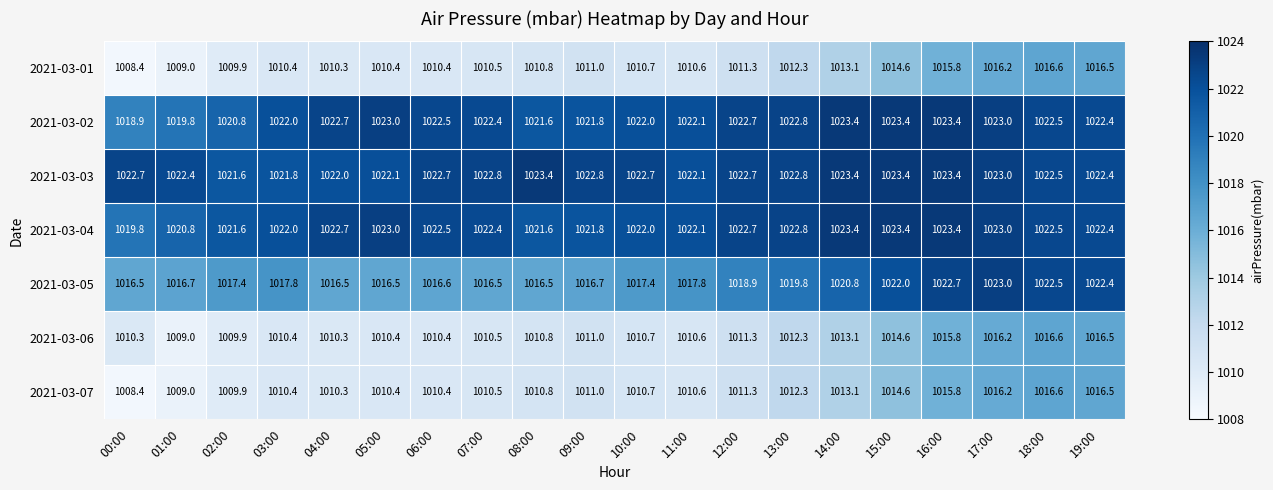

Is it true that 2021-03-02 equals 1022.7 at 12:00?

True